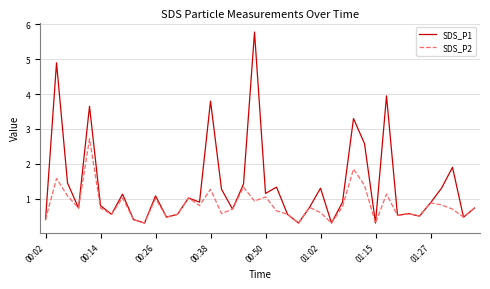

What is the highest value of the SDS_P2 series?

2.7